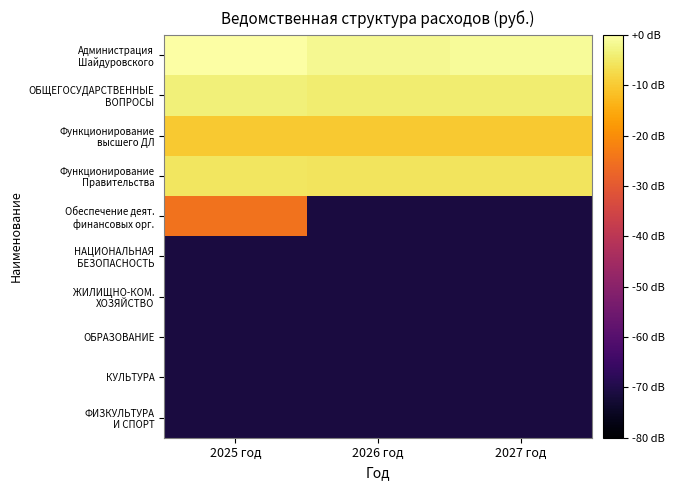

Rank the series at 2025 год from lowest to highest value.

НАЦИОНАЛЬНАЯ БЕЗОПАСНОСТЬ, ЖИЛИЩНО-КОМ. ХОЗЯЙСТВО, ОБРАЗОВАНИЕ, КУЛЬТУРА, ФИЗКУЛЬТУРА И СПОРТ, Обеспечение деят. финансовых орг., Функционирование высшего ДЛ, Функционирование Правительства, ОБЩЕГОСУДАРСТВЕННЫЕ ВОПРОСЫ, Администрация Шайдуровского